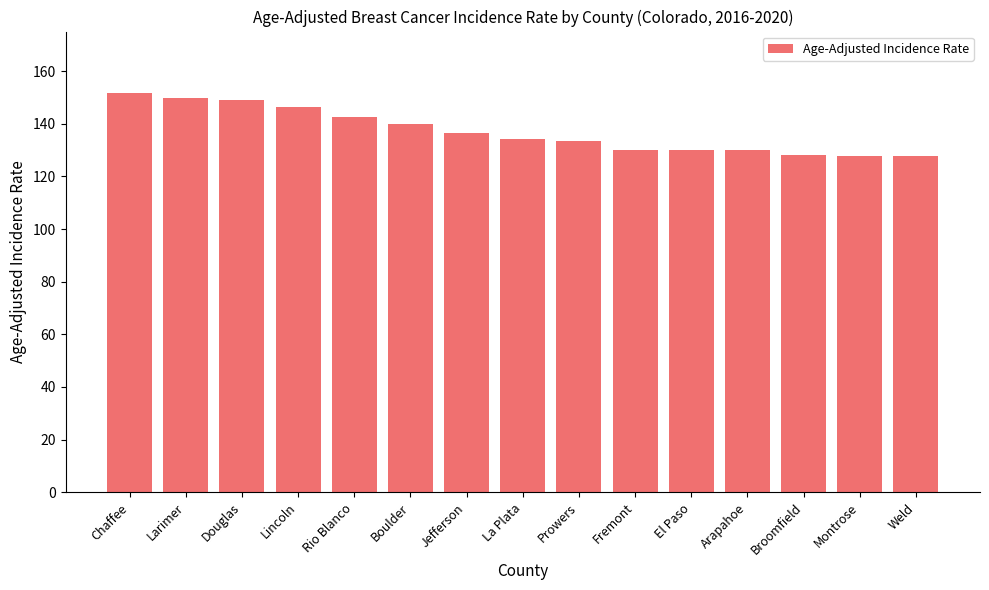

What is the smallest value displayed?

127.7